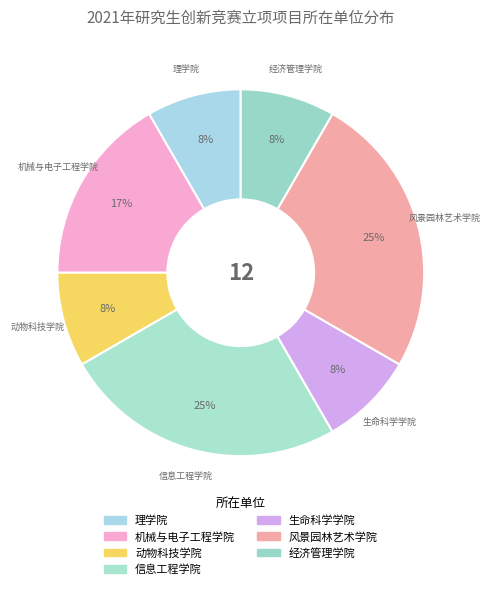

What is the largest slice in the pie chart?

信息工程学院